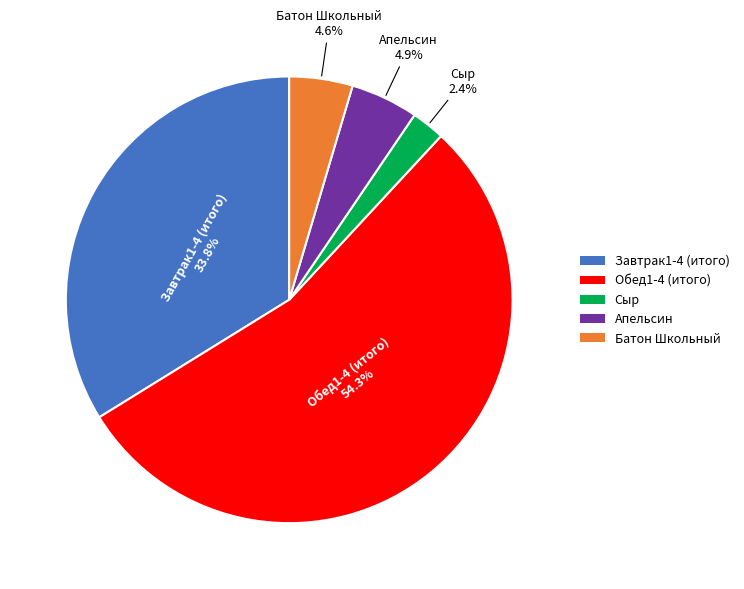

To the nearest percent, what is the combined percentage of Сыр and Завтрак1-4 (итого)?

36%